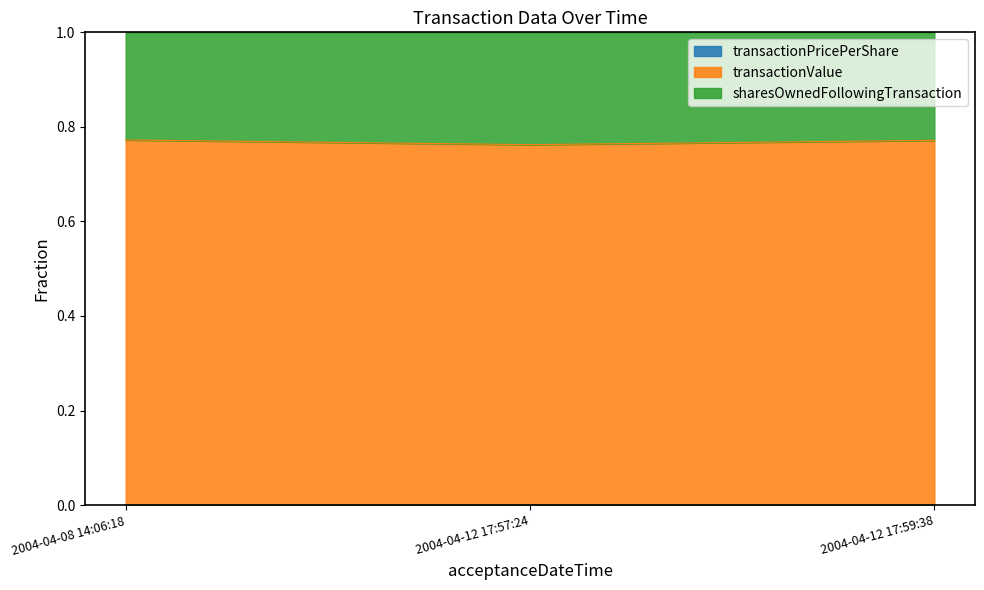

Which series has the largest total across all categories?

transactionValue